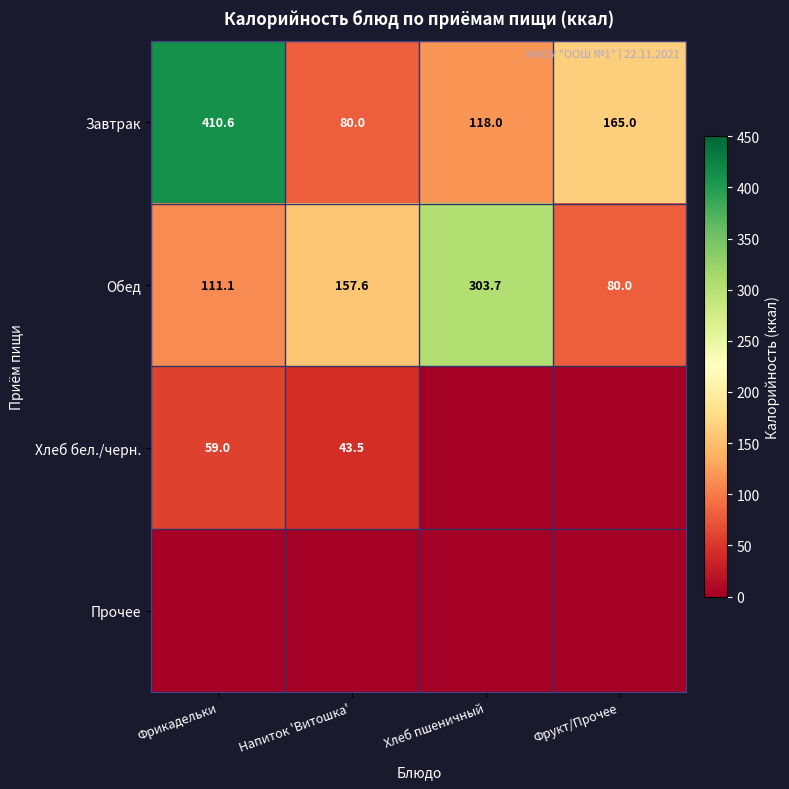

Is it true that Завтрак equals 110.3 at Напиток 'Витошка'?

False